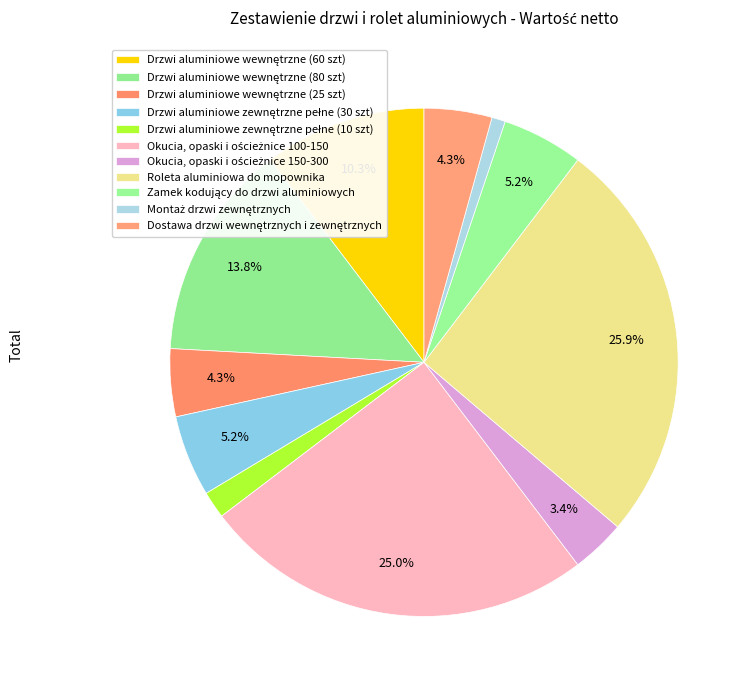

How many slices are in this pie chart?

11